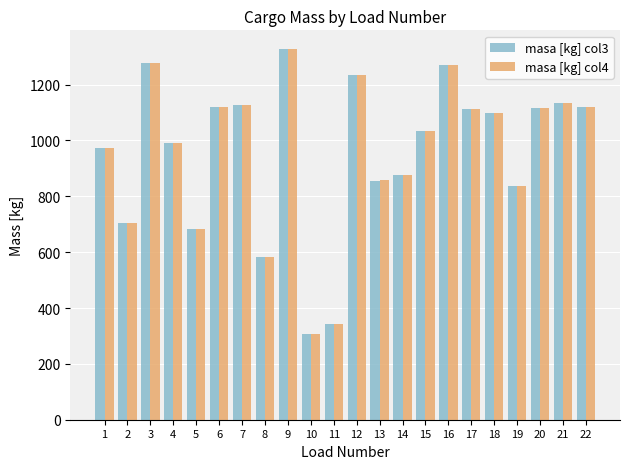

Is the value of masa [kg] col4 at 19 greater than the value of masa [kg] col3 at 4?

No